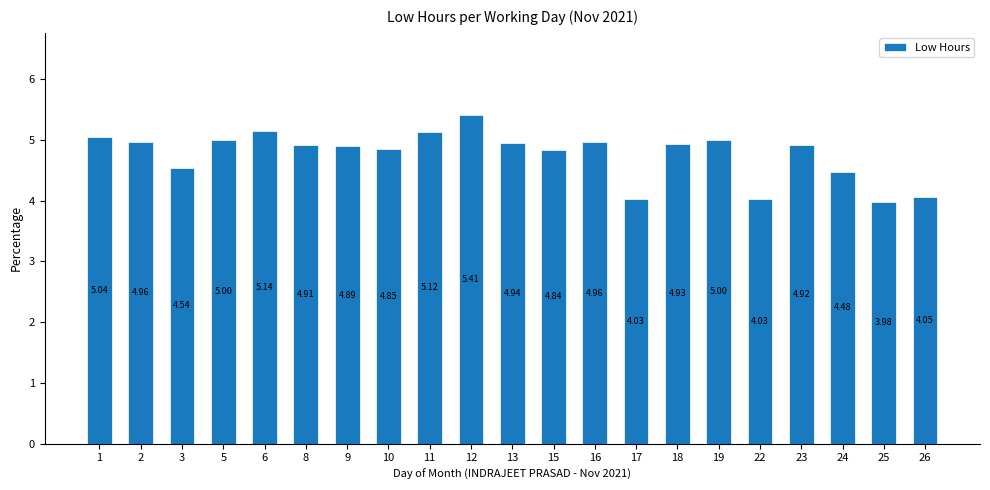

What is the difference between the maximum and minimum values?

1.4